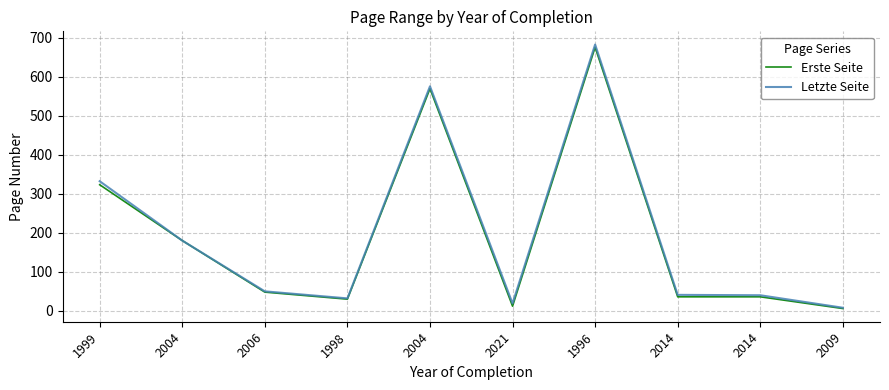

List the series in order of their peak value, lowest first.

Erste Seite, Letzte Seite